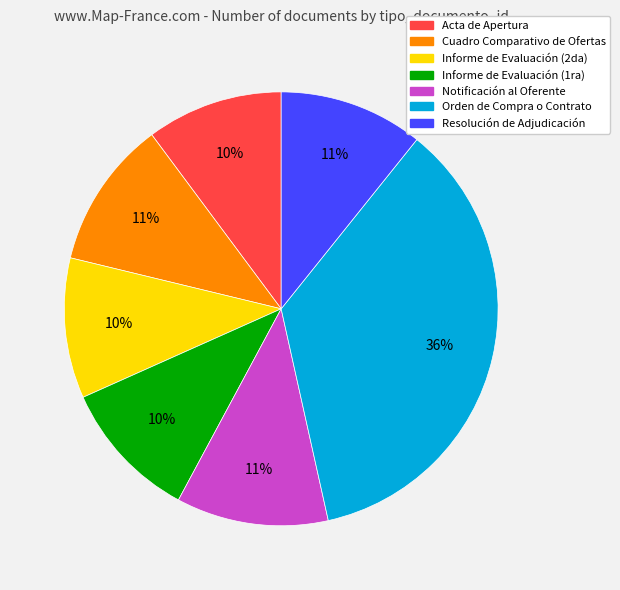

Which slice is the largest?

Orden de Compra o Contrato